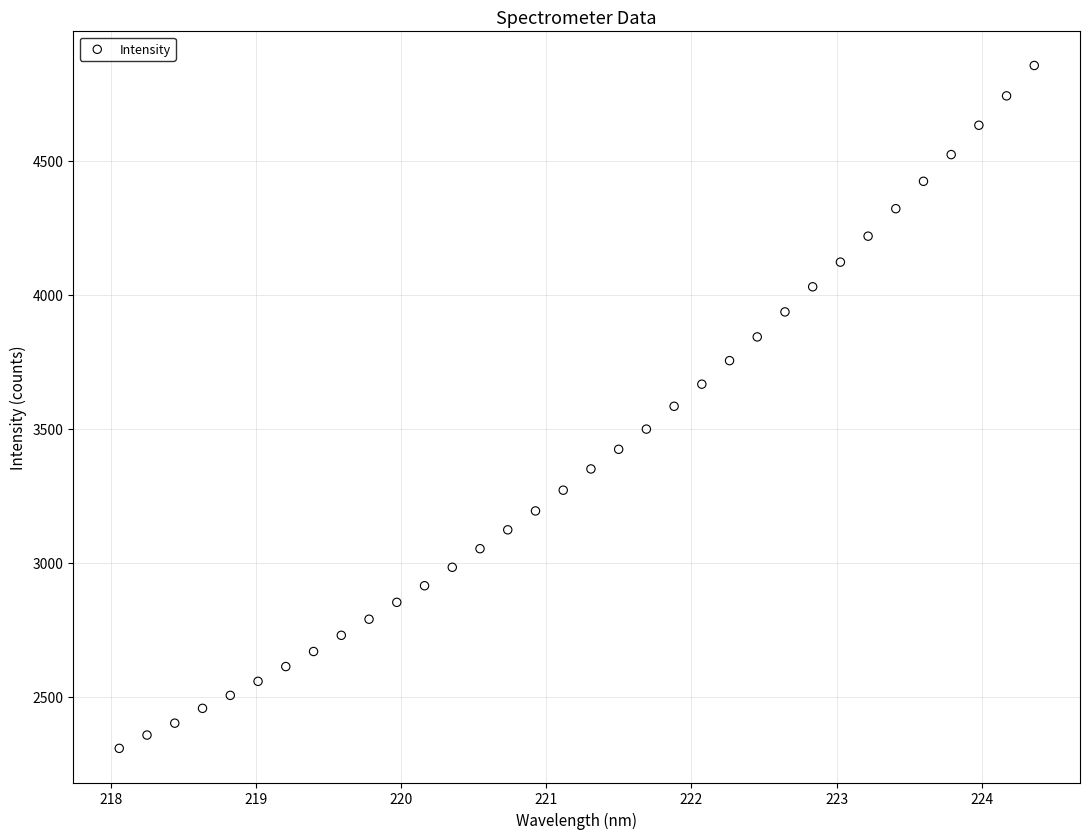

What is the range of Y values (max minus min)?

2548.2